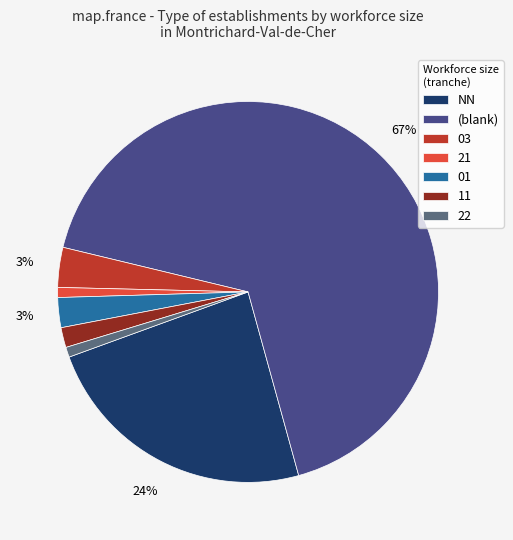

How many slices are in this pie chart?

7